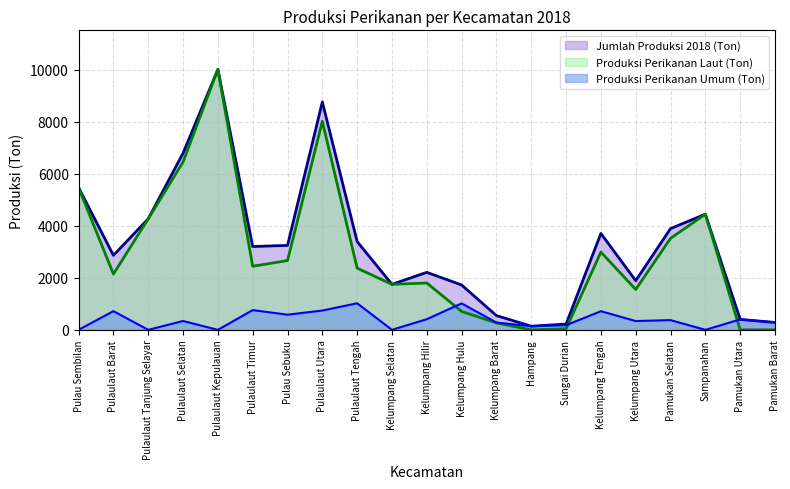

Is the value of Jumlah Produksi 2018 (Ton) at Pulaulaut Tengah greater than the value of Produksi Perikanan Laut (Ton) at Pamukan Utara?

Yes